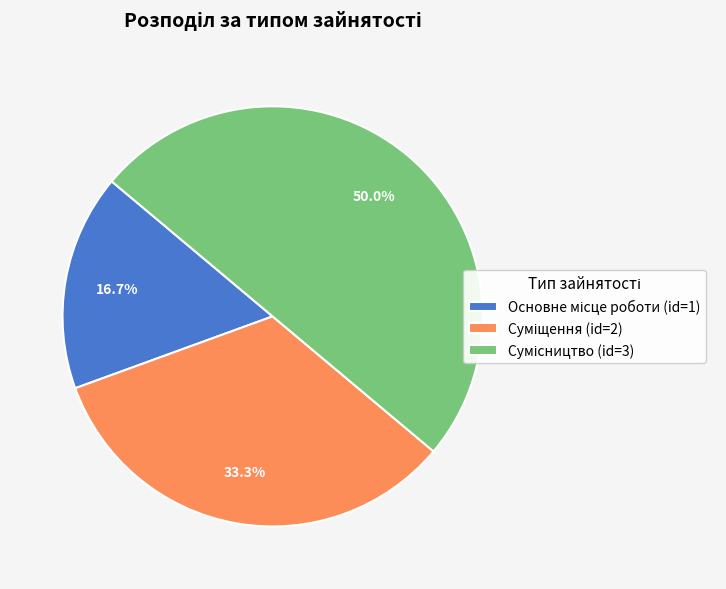

Which category has the biggest portion of the pie?

Сумісництво